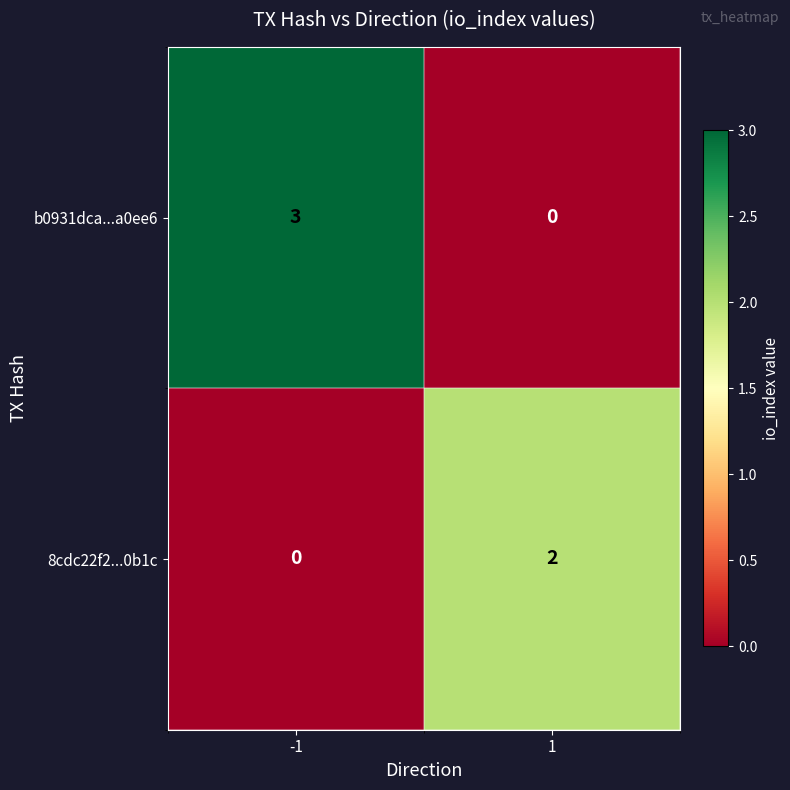

Which series has the widest spread of values?

b0931dca...a0ee6